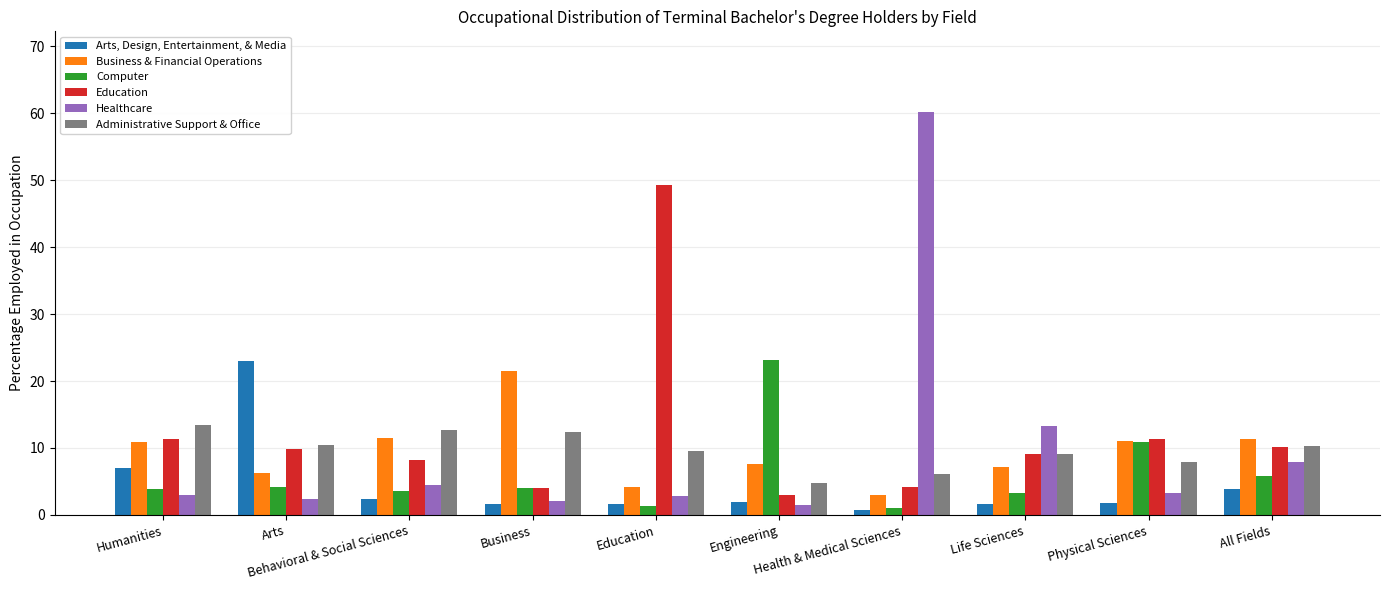

What is the total value across all series at Physical Sciences?

46.3